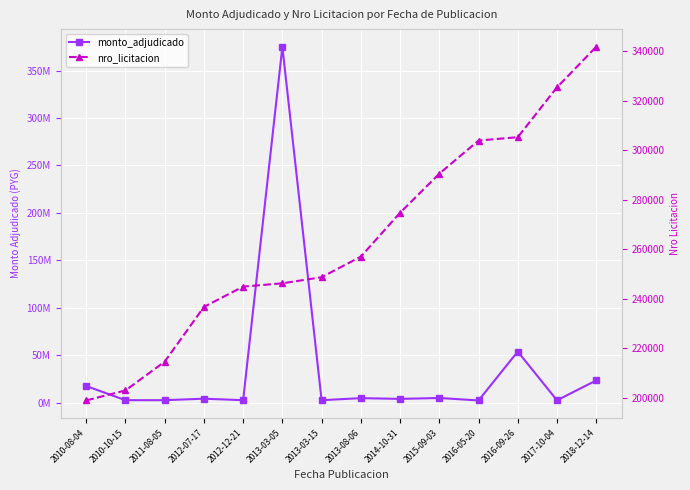

Reading right to left, extract all data points from this chart.

monto_adjudicado: 23462297	2500000	53861720	2360000	4950000	4000000	4800000	2604000	375110715	2640000	4200000	2640000	2640000	17550000
nro_licitacion: 341752	325375	305240	303891	290497	274723	256996	248695	246224	244899	236687	214579	202958	198919